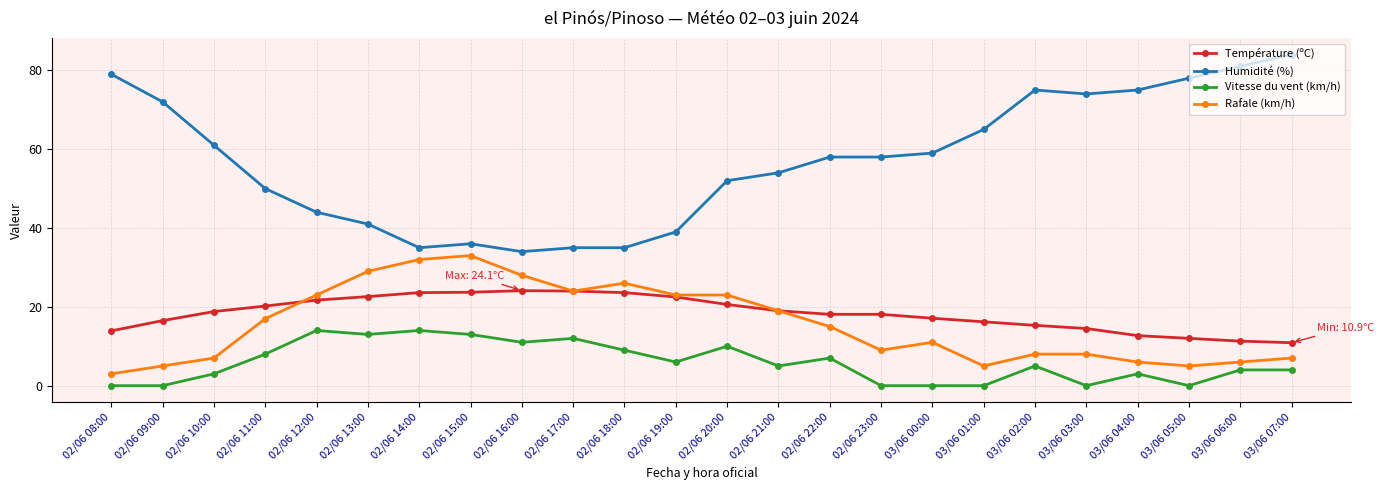

Rank the series by their maximum value, from highest to lowest.

Humidité (%), Rafale (km/h), Température (ºC), Vitesse du vent (km/h)